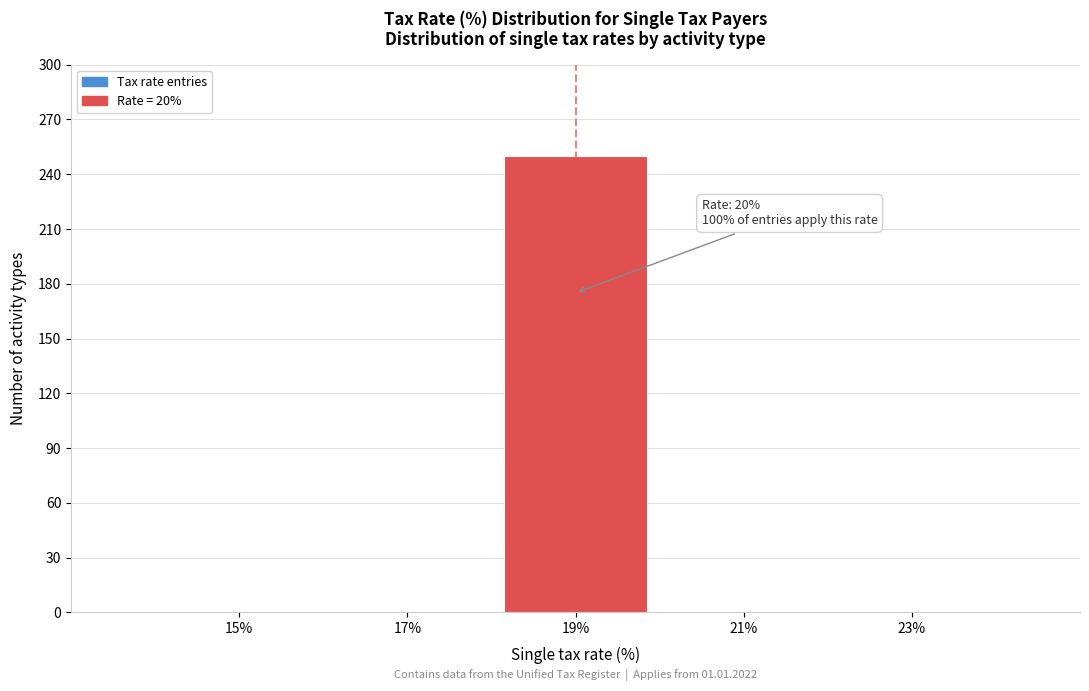

Reading left to right, list all the values displayed in this chart.

15%=0	17%=0	19%=250	21%=0	23%=0